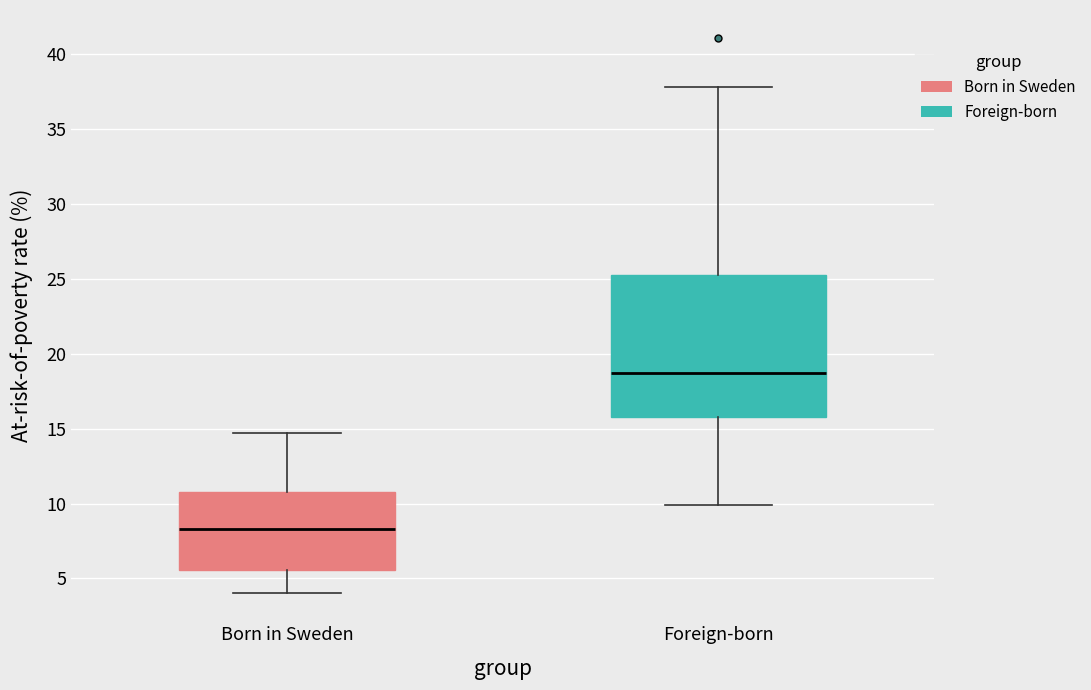

Which box has the lowest median line?

Born in Sweden